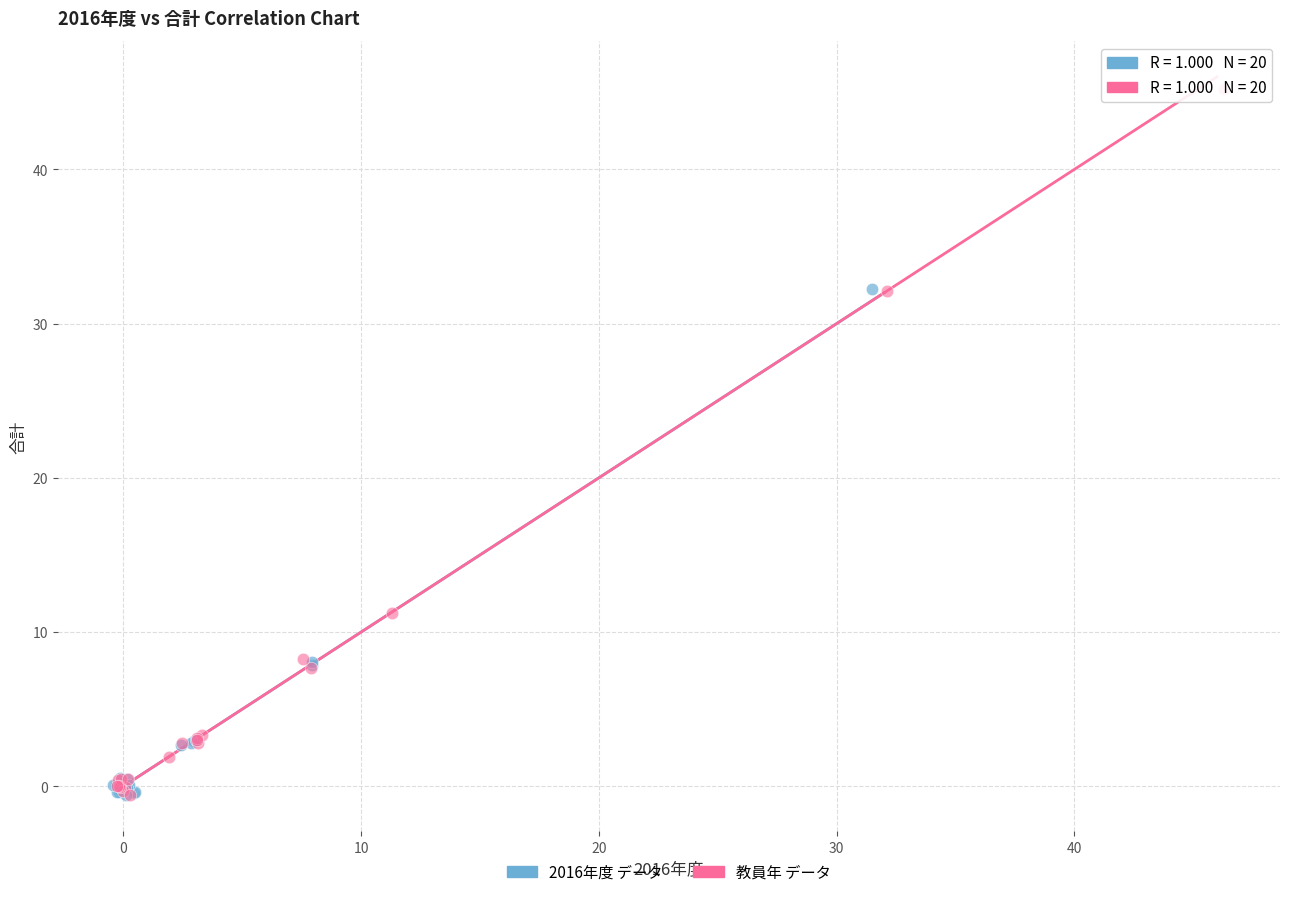

Which series contains the highest Y value?

教員年 データ